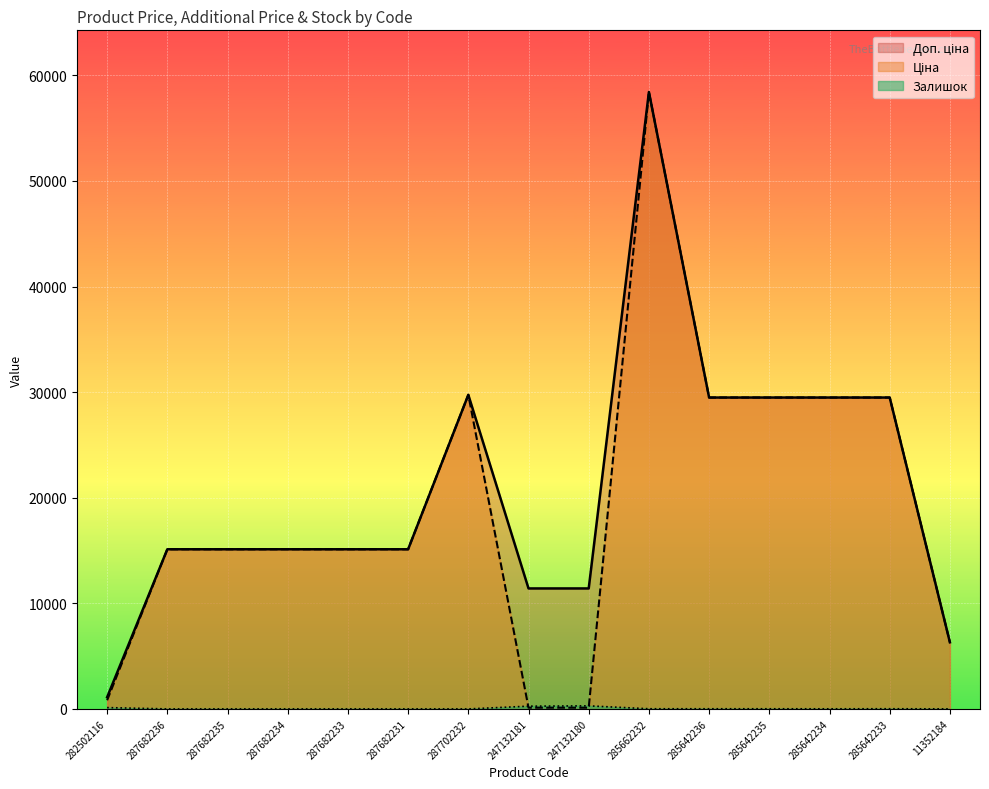

The value of Доп. ціна at 11352184 is 6308.8. True or false?

True